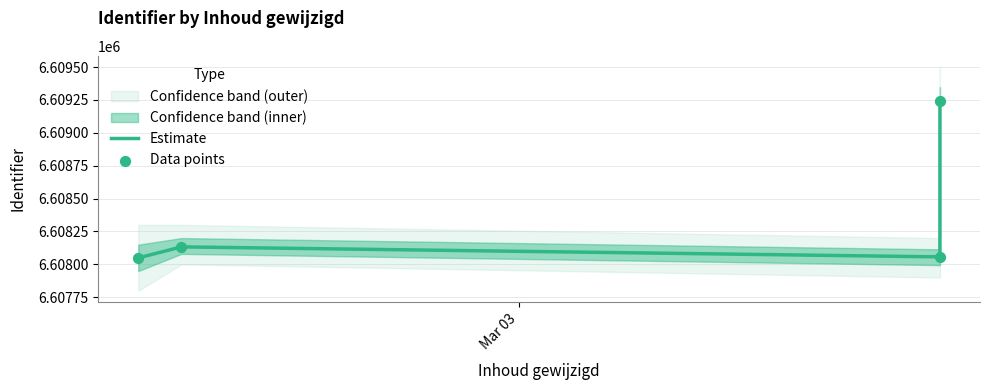

Which series has the largest total across all categories?

Estimate